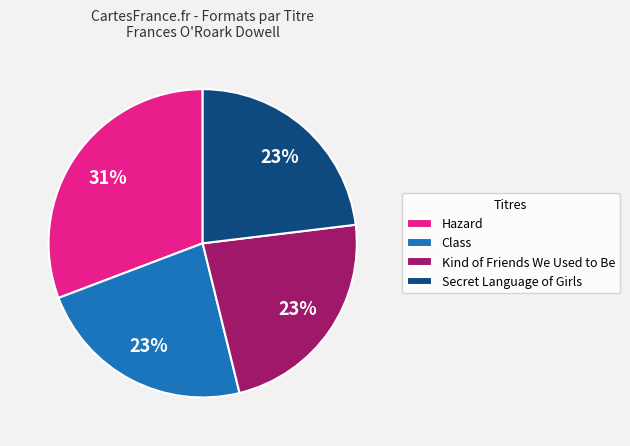

The Hazard slice represents 31% of the pie. True or false?

True